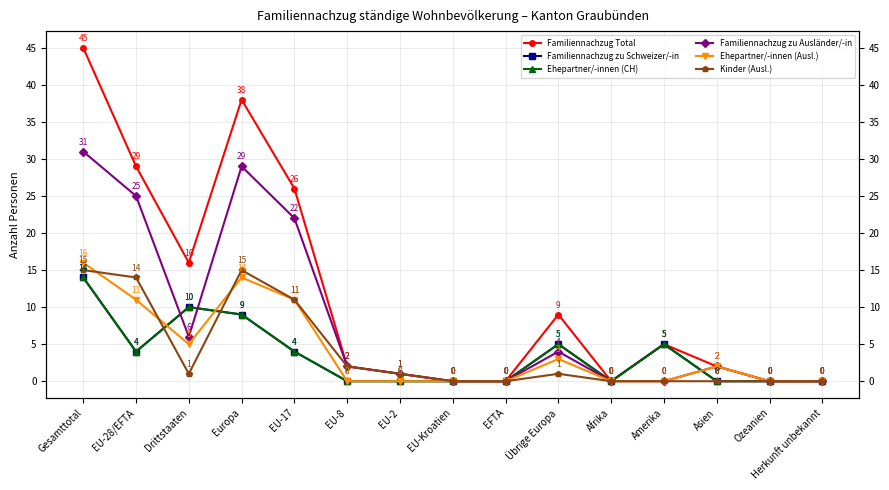

True or false: Familiennachzug Total and Ehepartner/-innen (Ausl.) cross at least once.

False